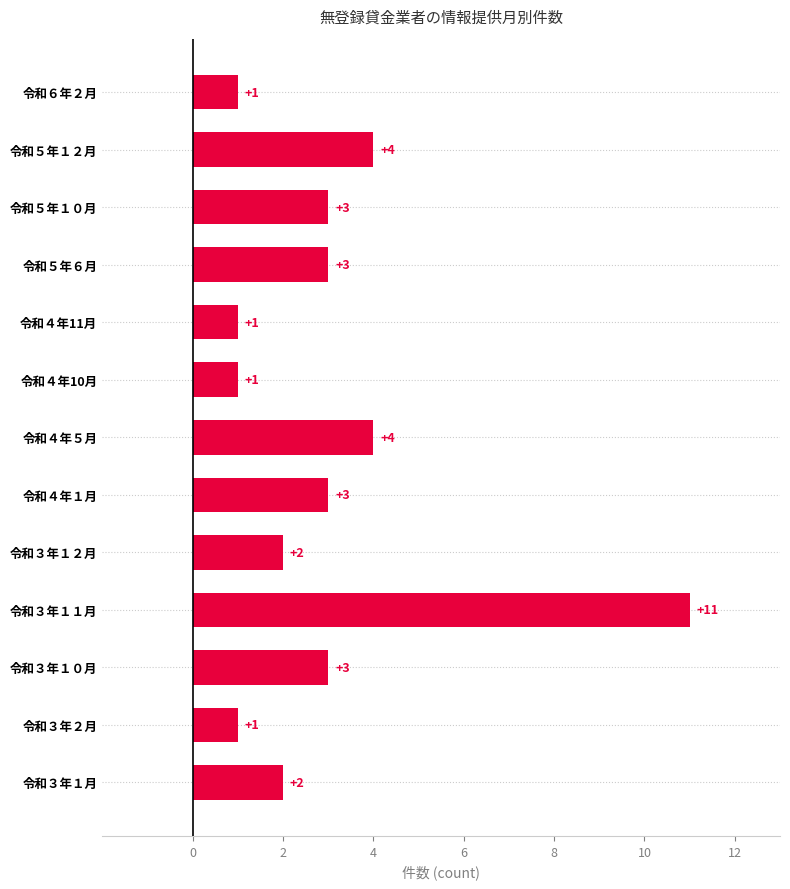

Between 令和４年10月 and 令和５年６月, which is larger?

令和５年６月